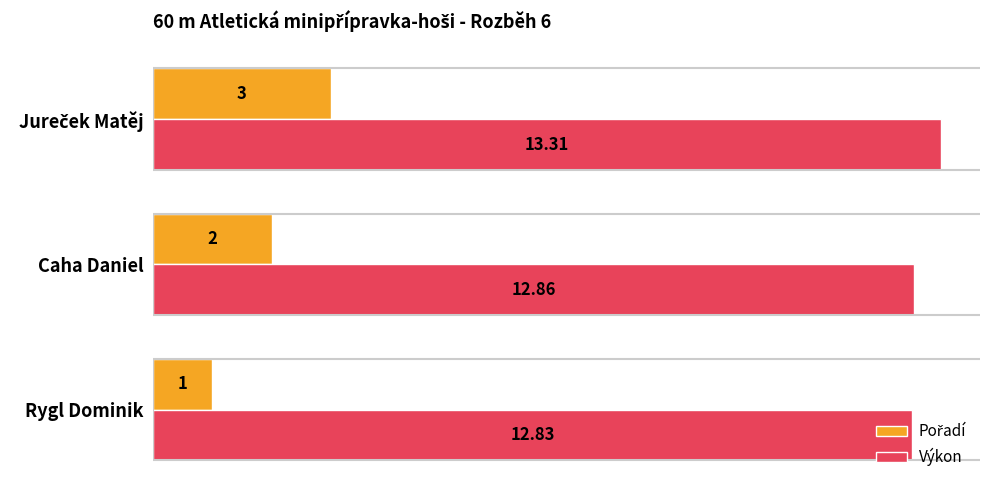

What is the sum of all Výkon values?

39.0